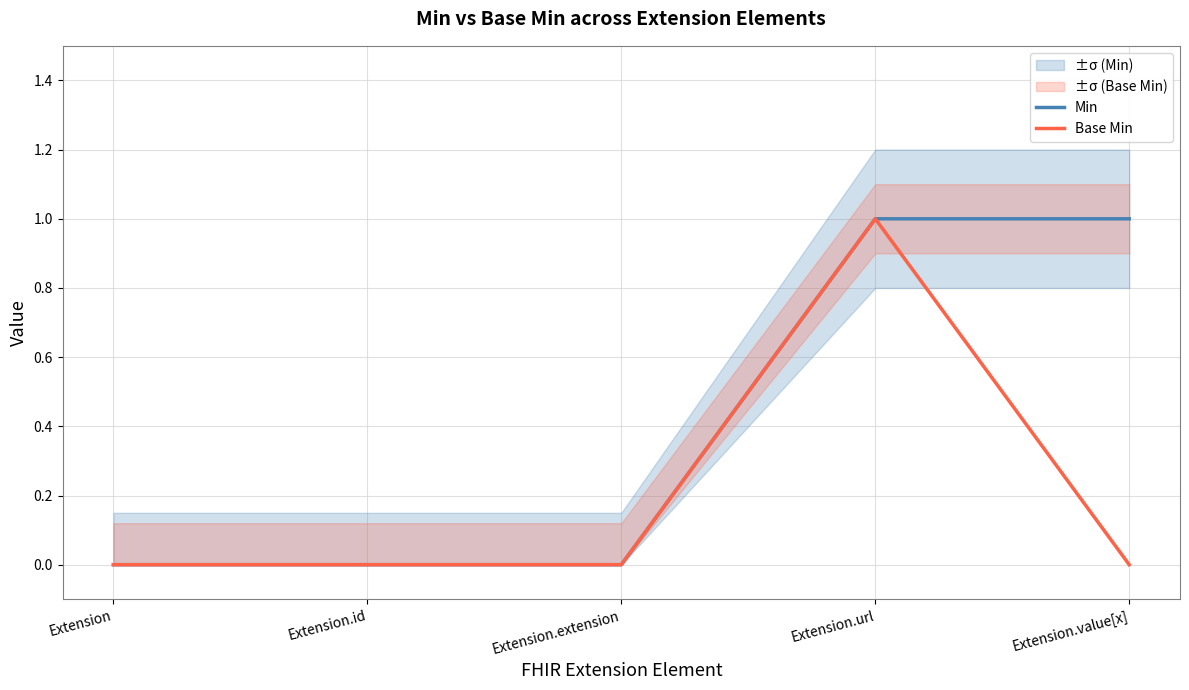

What is the sum of the Min values at Extension.id and Extension.url?

1